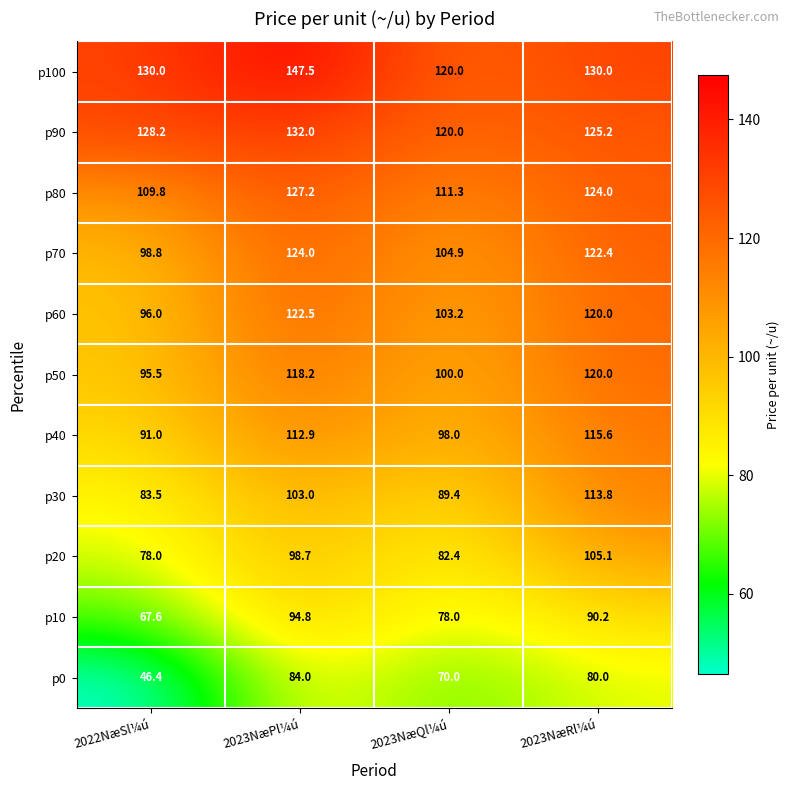

At which label does p20 reach its minimum?

2022NæSl¼ú